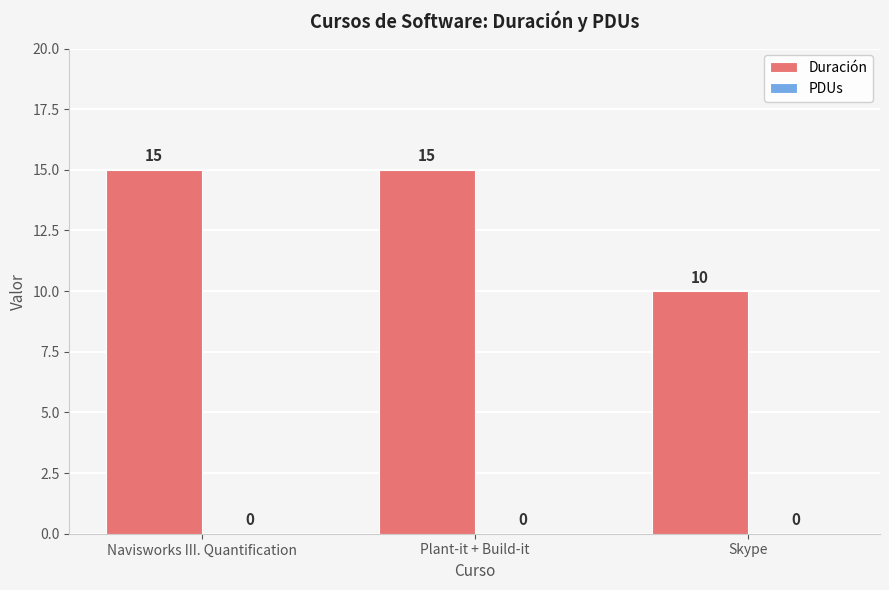

Approximately how many times larger is the value at Plant-it + Build-it compared to Navisworks III. Quantification?

1.0